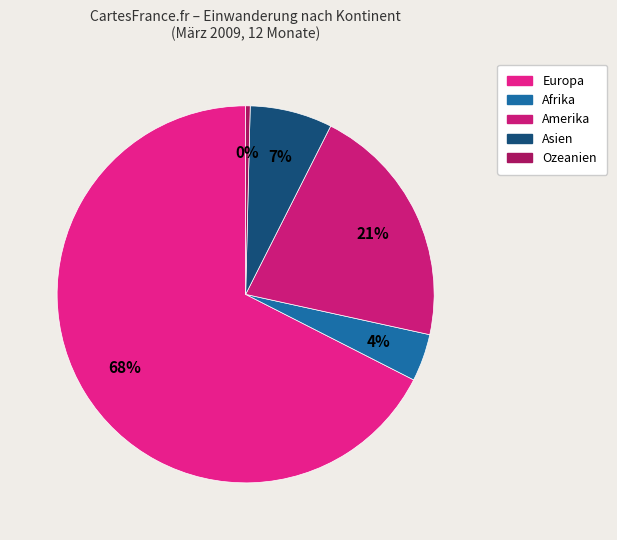

Is there a majority slice in this chart?

Yes